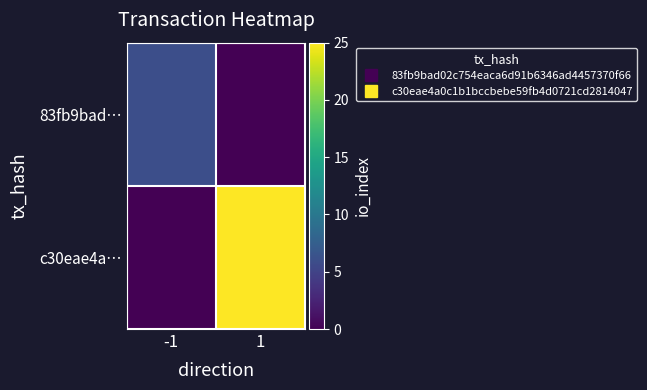

Reading right to left, extract all data points from this chart.

83fb9bad…: 1=0	-1=6
c30eae4a…: 1=25	-1=0